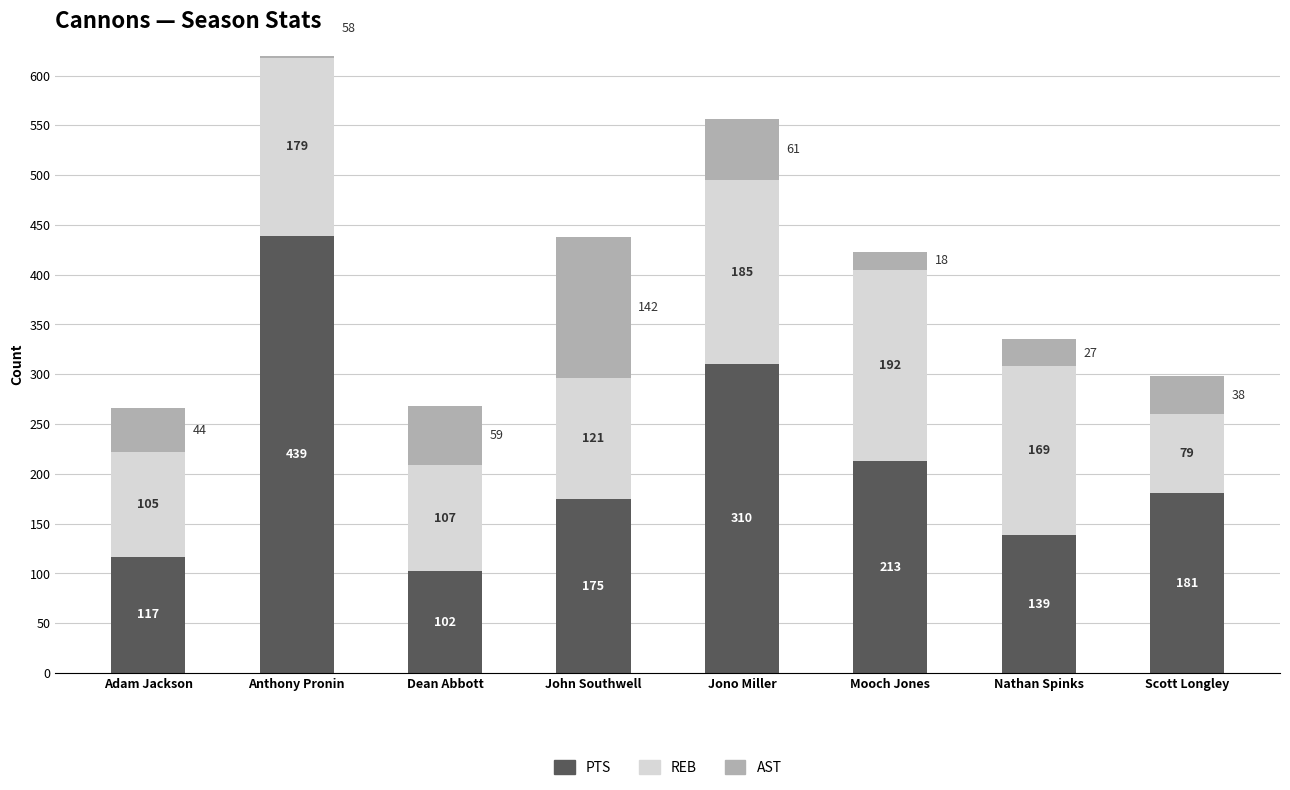

Which has a higher value, John Southwell or Nathan Spinks?

John Southwell